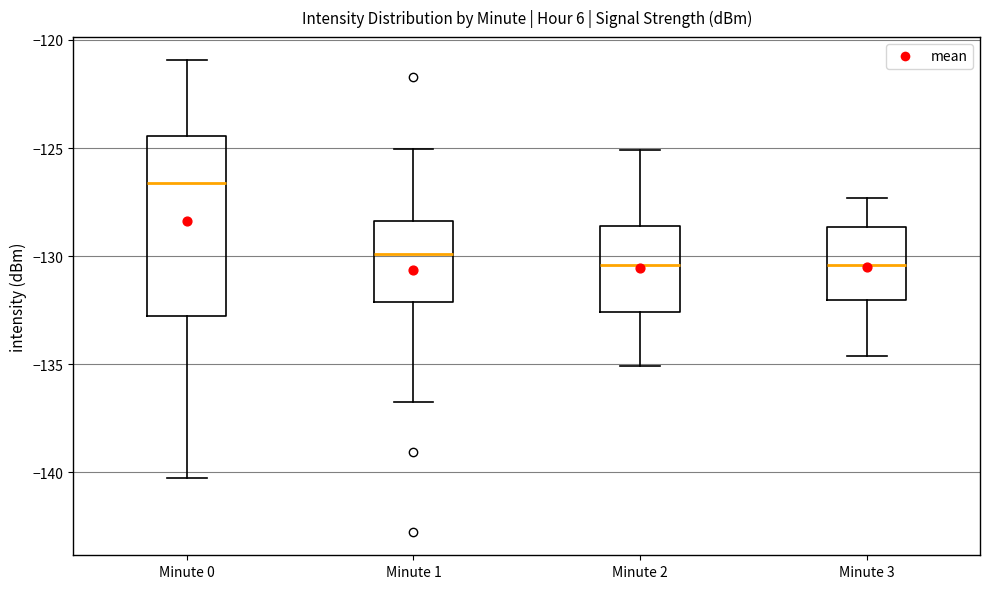

Reading left to right, read every box against the y-axis: the position of its median line, the range the box covers, and the ends of its whiskers. The values are not printed on the chart, so give them approximately, as read against the axis.

Minute 0: median -126.5, box -133.0 to -124.5, whiskers -140.5 to -121.0
Minute 1: median -130.0, box -132.0 to -128.5, whiskers -136.5 to -125.0
Minute 2: median -130.5, box -132.5 to -128.5, whiskers -135.0 to -125.0
Minute 3: median -130.5, box -132.0 to -128.5, whiskers -134.5 to -127.5